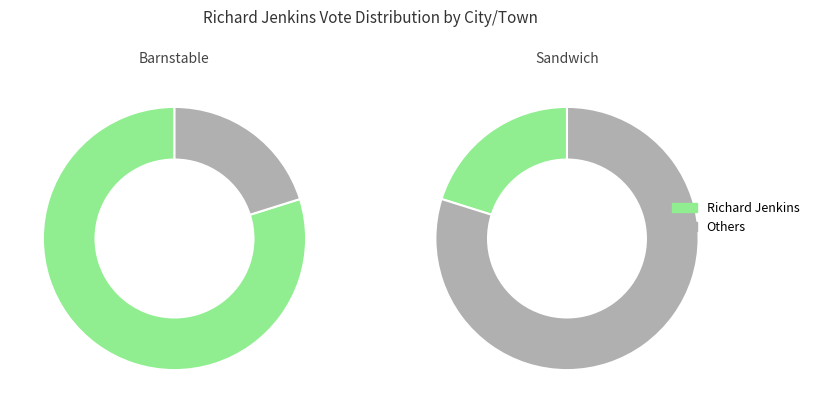

How many slices are in this pie chart?

2